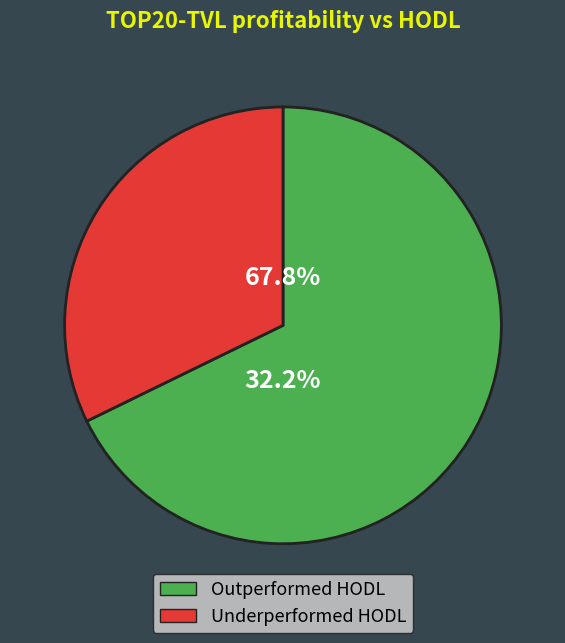

The pct55 slice represents 20% of the pie. True or false?

False